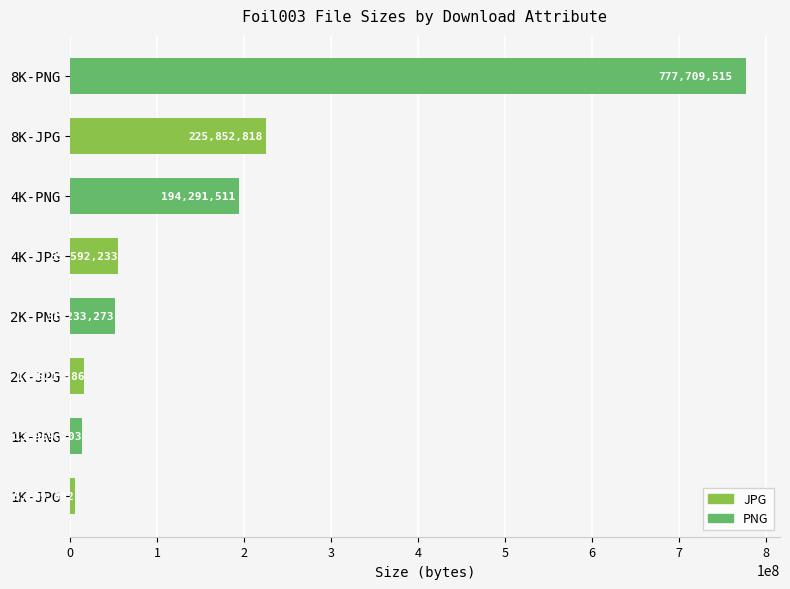

The chart shows a value of 51233273 at 2K-PNG. True or false?

True